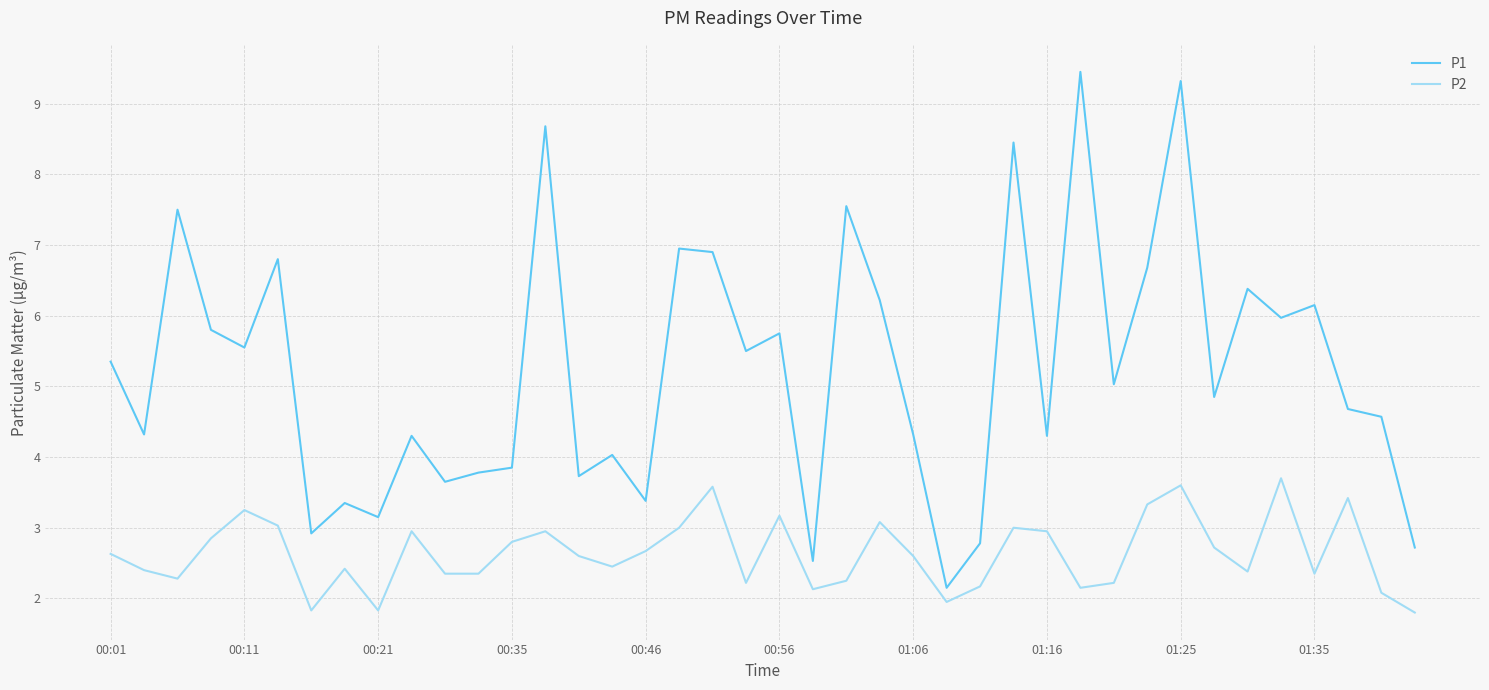

What is the average value of the P1 series?

5.2